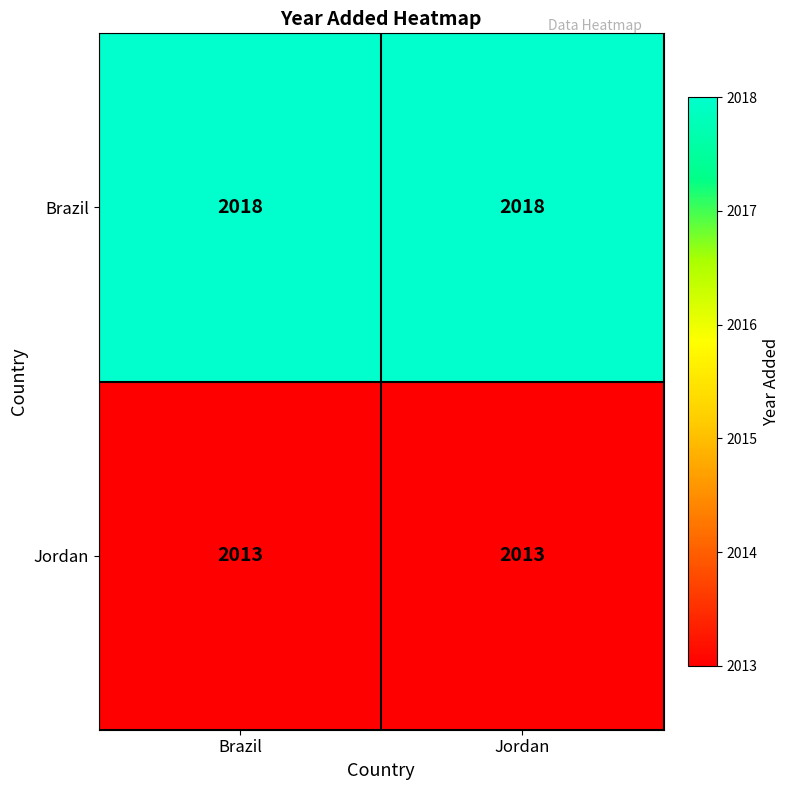

What is the minimum value for Jordan?

2013